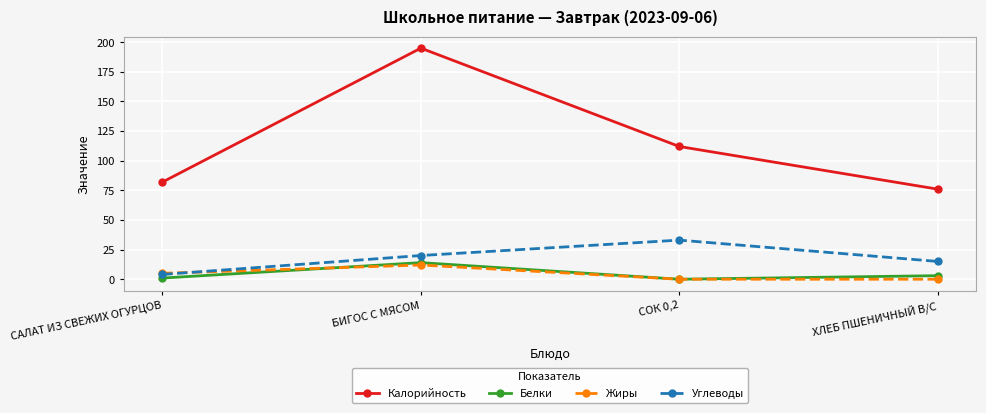

Reading left to right, extract all data points from this chart.

Калорийность: 82	195	112	76
Белки: 1	14	0	3
Жиры: 5	12	0	0
Углеводы: 4	20	33	15